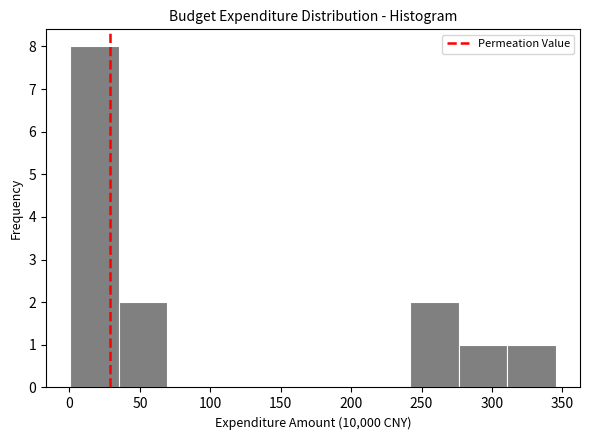

Reading left to right, transcribe this chart: for each bar, give the range it covers on the x-axis and its height. Neither the bar edges nor the heights are printed on the chart, so give them approximately, as read against the axes.

0 to 35: 8
35 to 70: 2
70 to 105: 0
105 to 140: 0
140 to 175: 0
175 to 205: 0
205 to 240: 0
240 to 275: 2
275 to 310: 1
310 to 345: 1